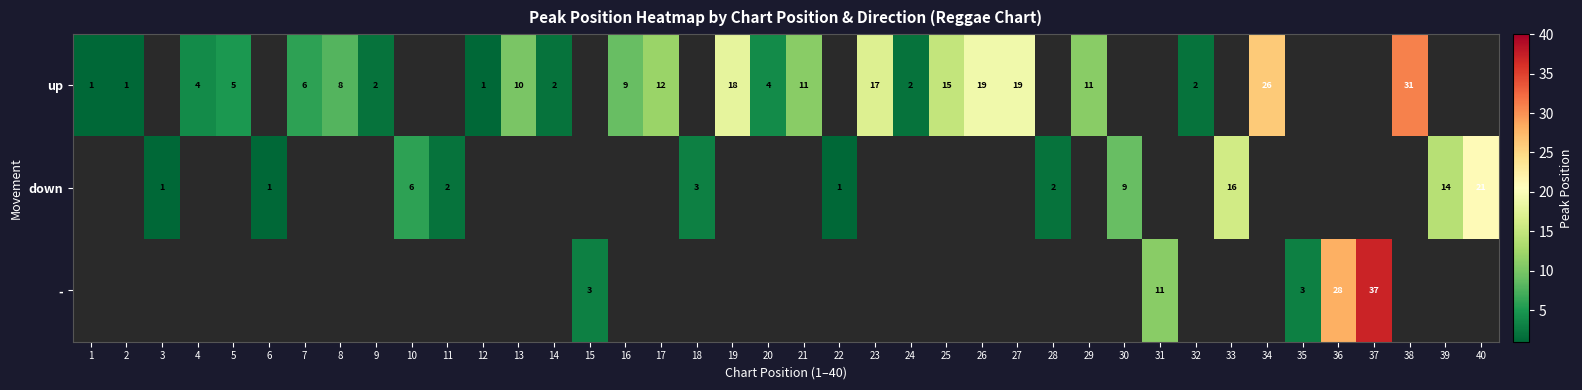

True or false: up has a value of 5 at 16.

False